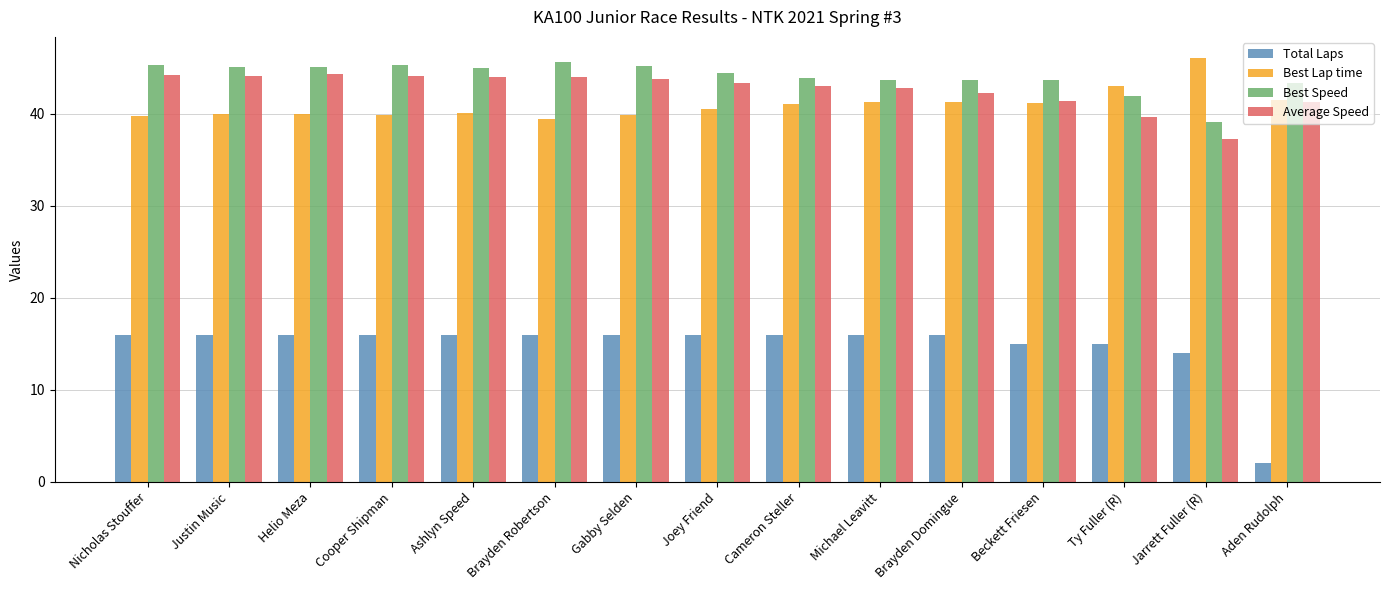

True or false: Total Laps has a value of 10.1 at Ashlyn Speed.

False